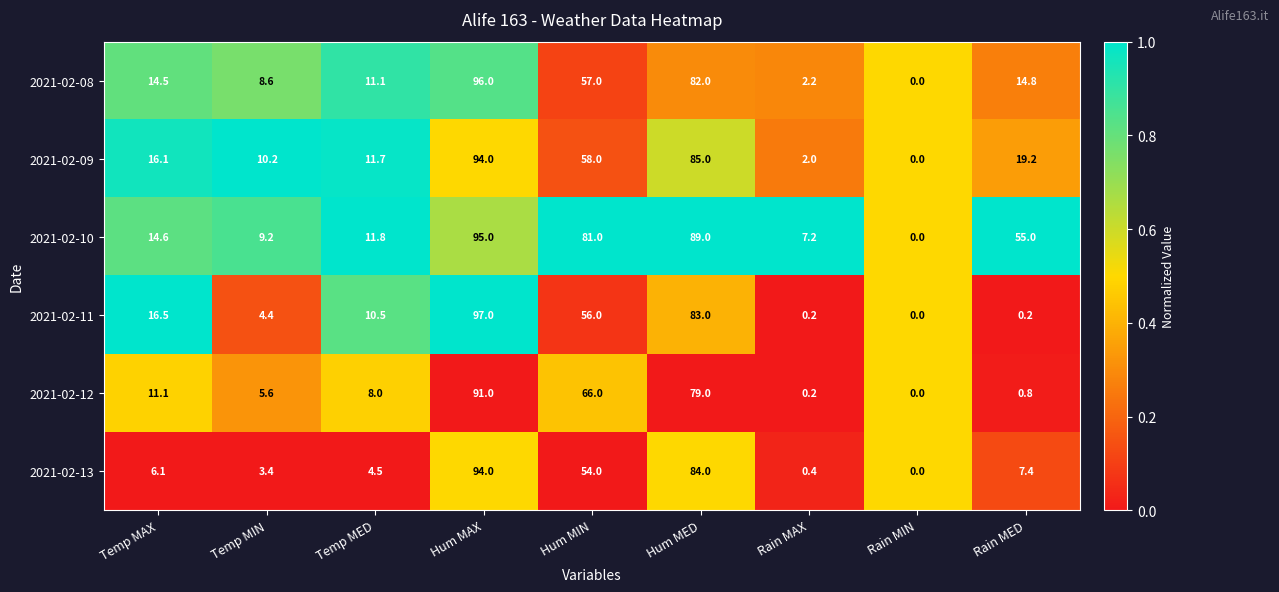

Is the value of 2021-02-10 at Hum MIN greater than the value of 2021-02-11 at Temp MIN?

Yes